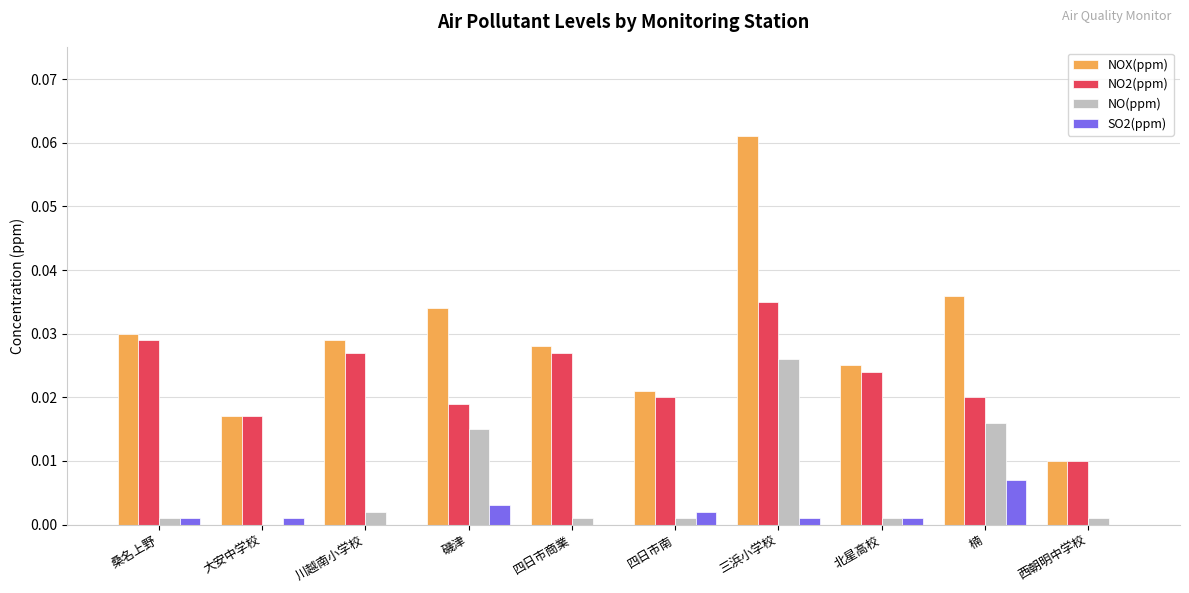

True or false: NO2(ppm) has a value of 0.0 at 大安中学校.

True